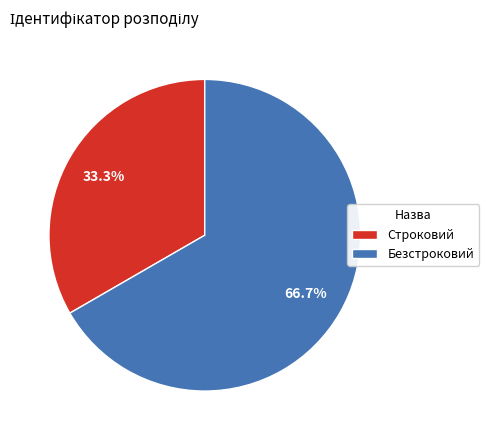

Is there any slice that represents more than half of the pie?

Yes